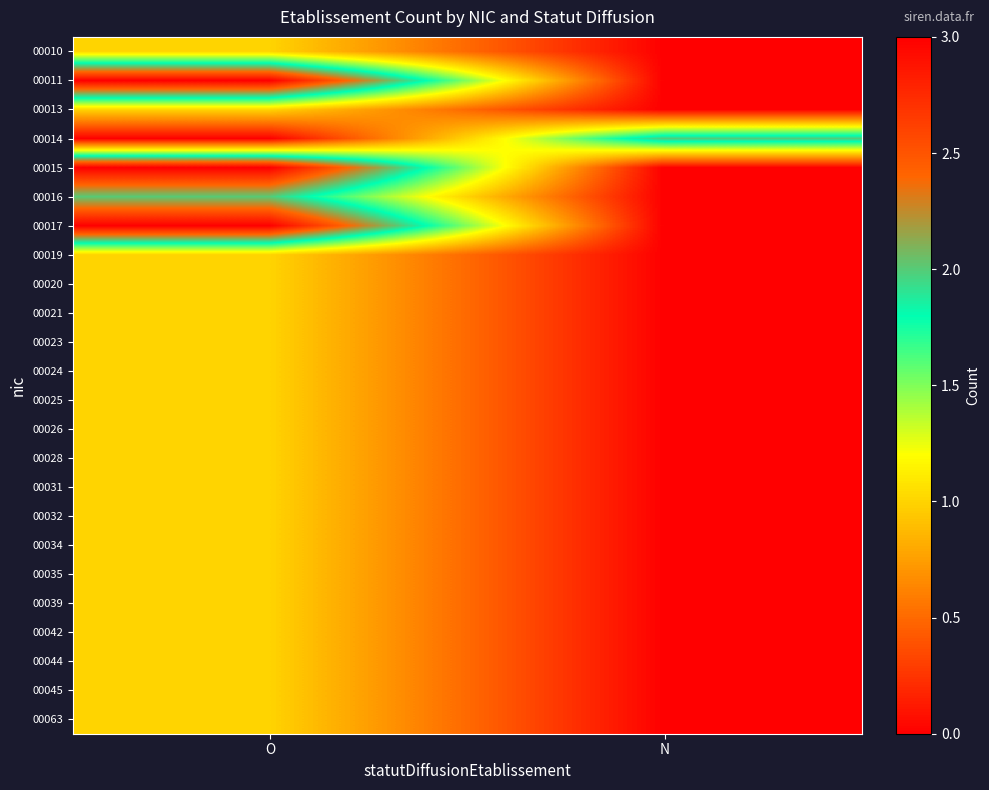

At which category is the sum across all series the highest?

O